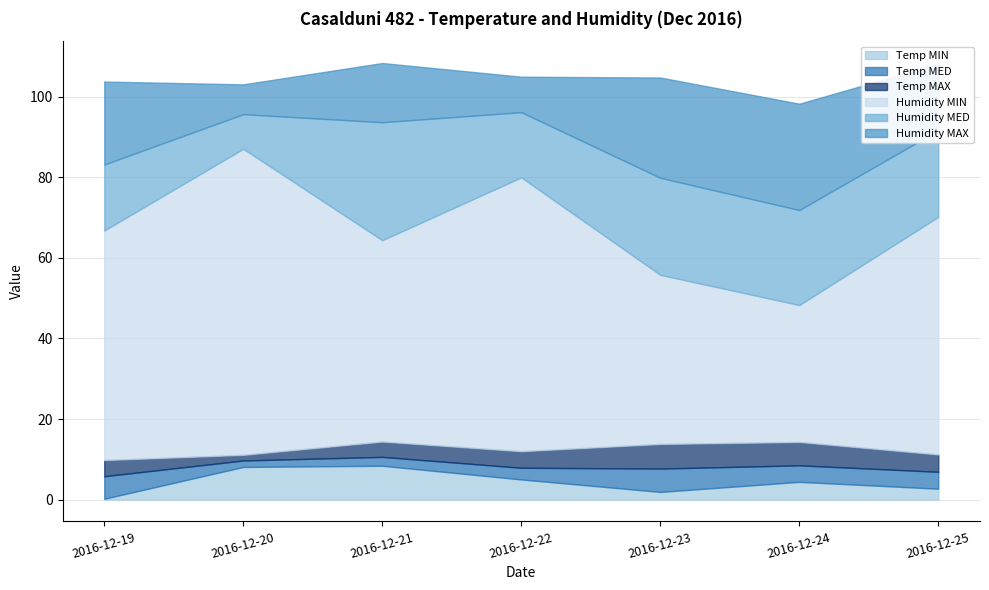

At which label does Humidity MIN reach its peak?

2016-12-20